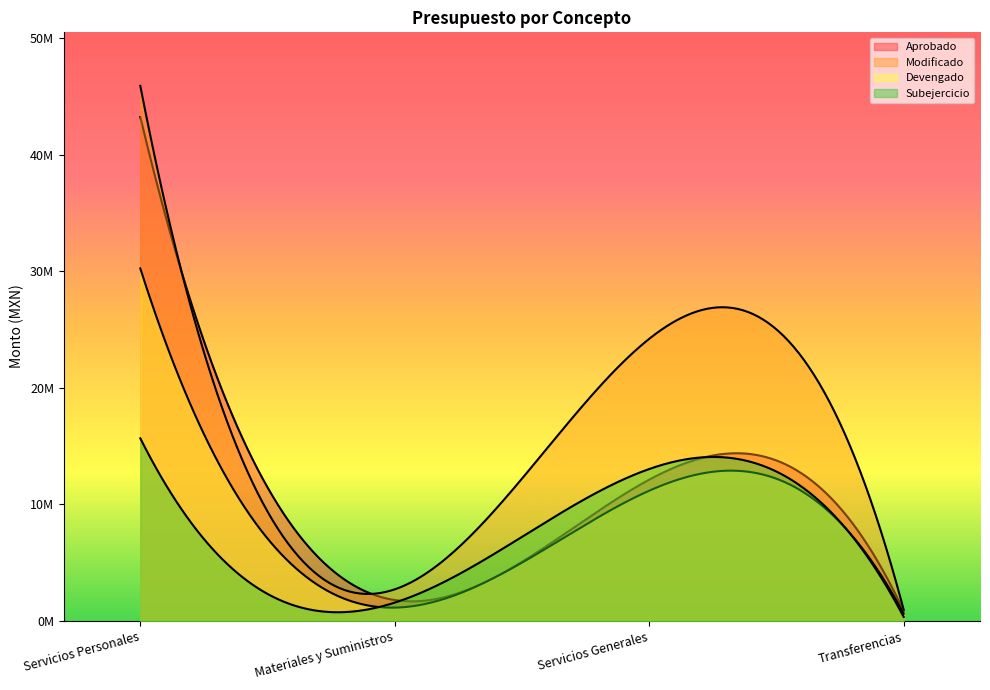

What is the difference between the maximum and minimum values in the Devengado series?

29625242.8